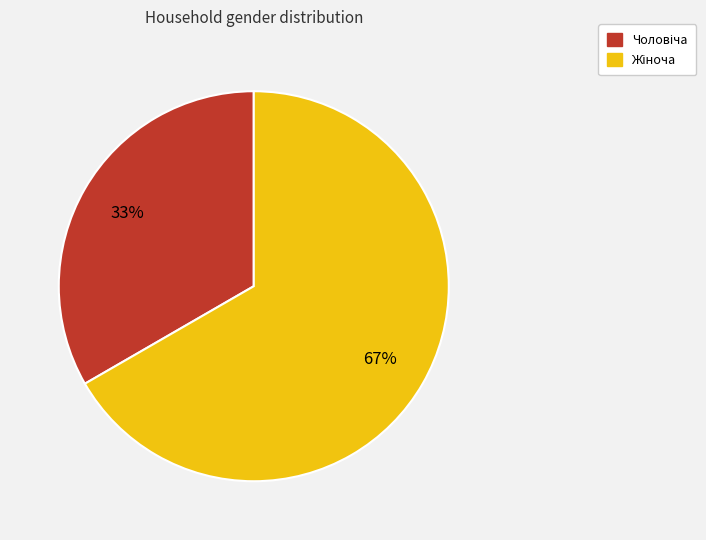

Count the number of slices in the pie.

2